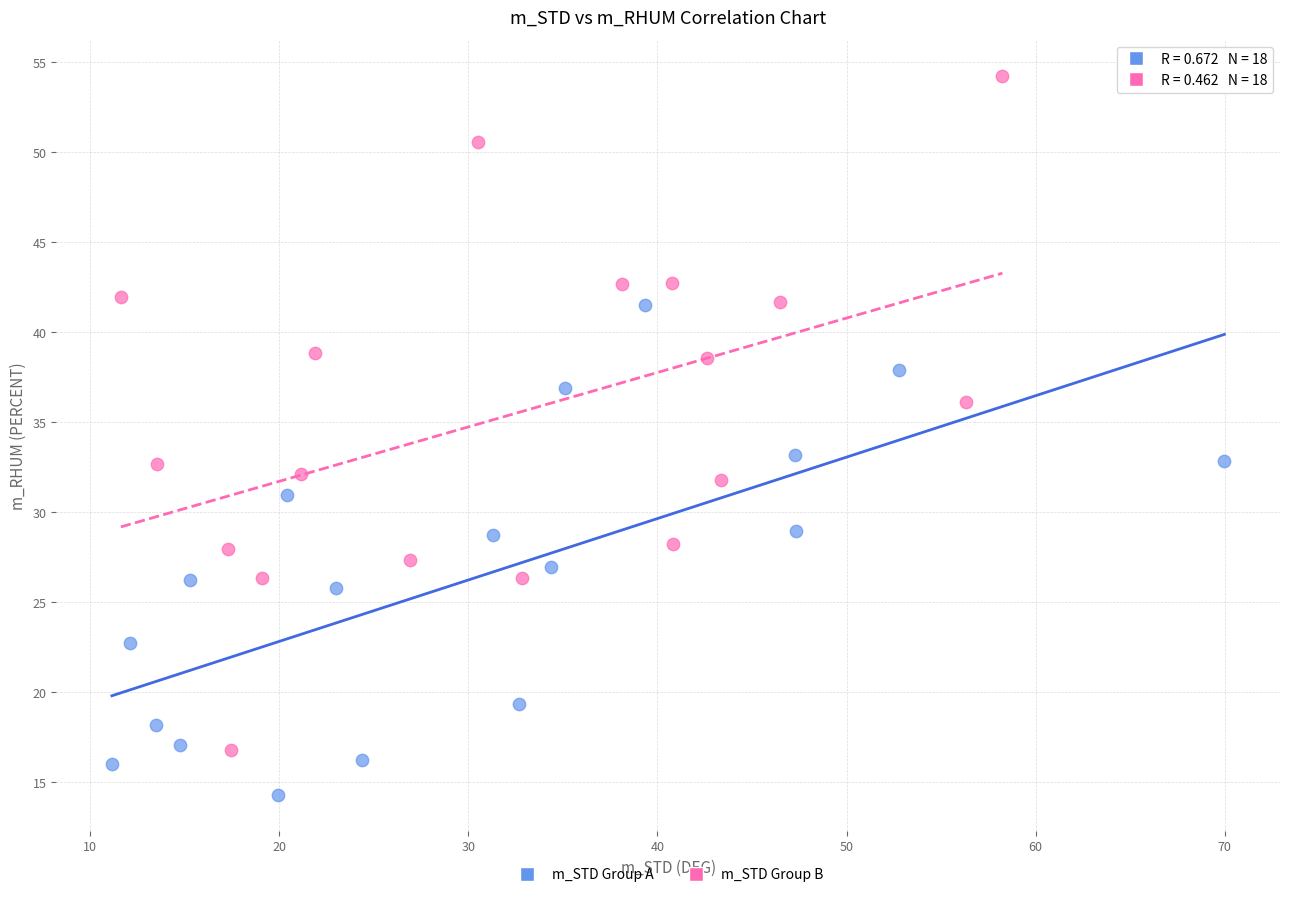

Which series contains the lowest Y value?

m_STD Group A